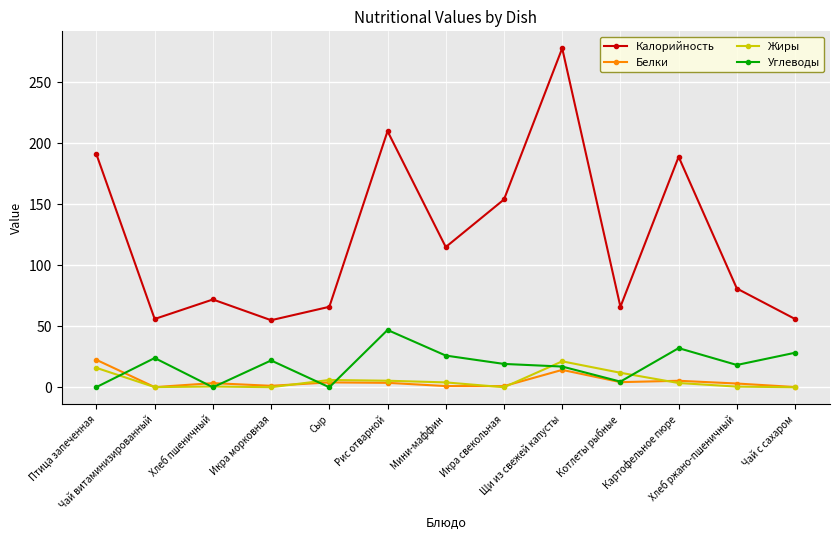

True or false: Белки has more than 1 interior local peaks.

True